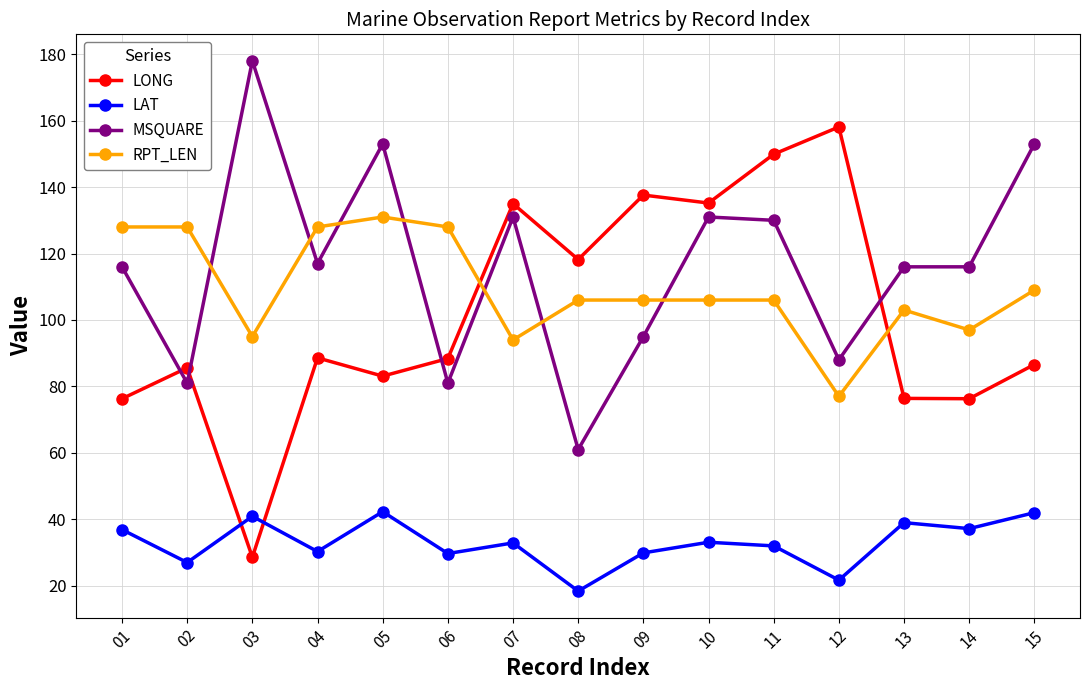

What is the difference between the LAT values at 02 and 14?

10.2